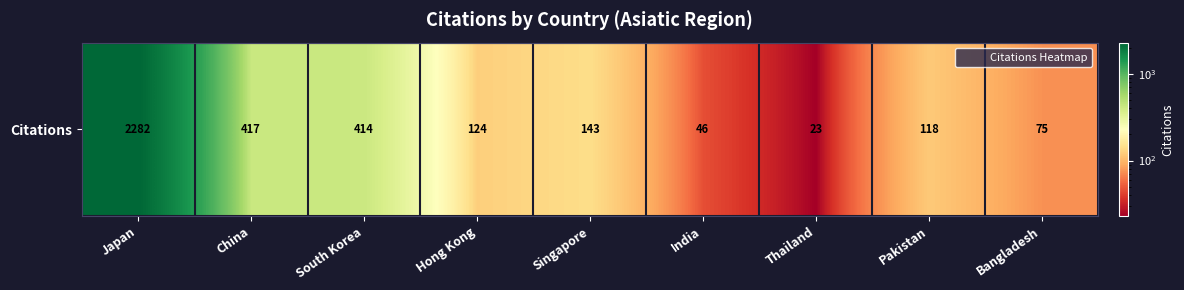

What is the change in value from Singapore to Pakistan?

-25